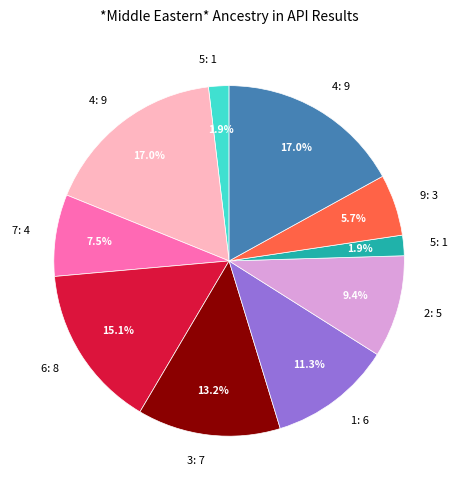

Does any single category account for the majority?

No